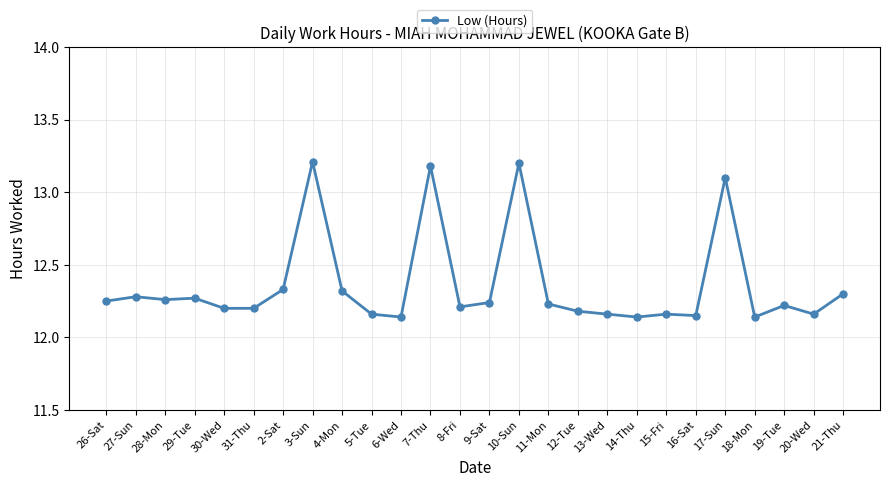

Is this an area chart (filled region under the line)?

No